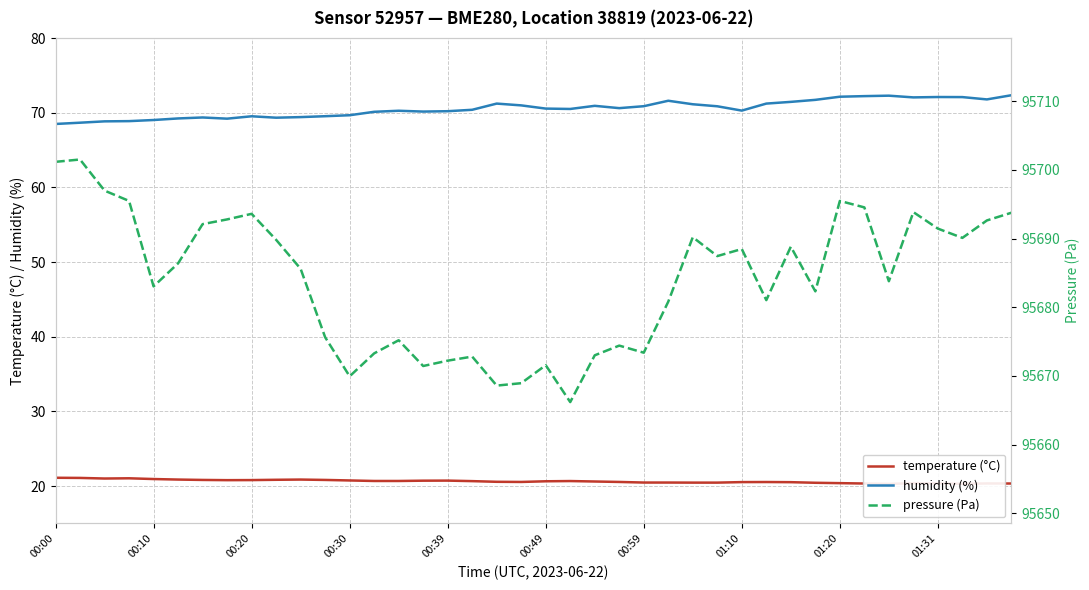

List the series in order of their peak value, lowest first.

temperature (°C), humidity (%), pressure (Pa)